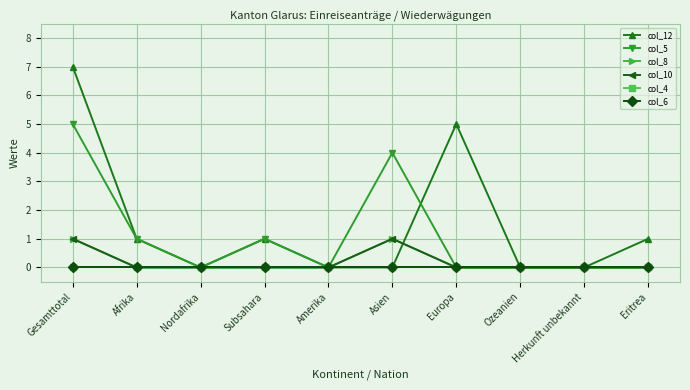

True or false: col_4 has a value of 0 at Ozeanien.

True